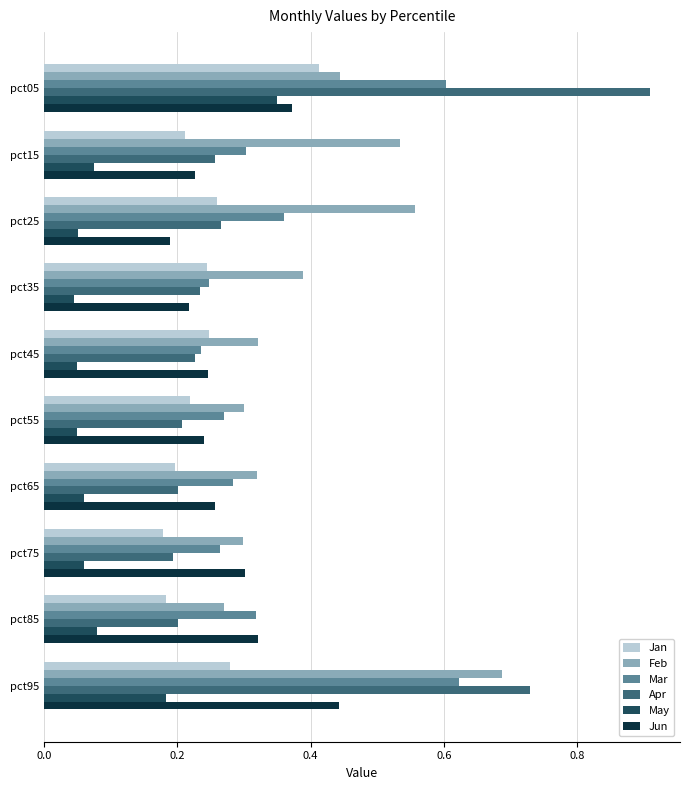

The Mar series shows 0.6 at pct05. True or false?

True